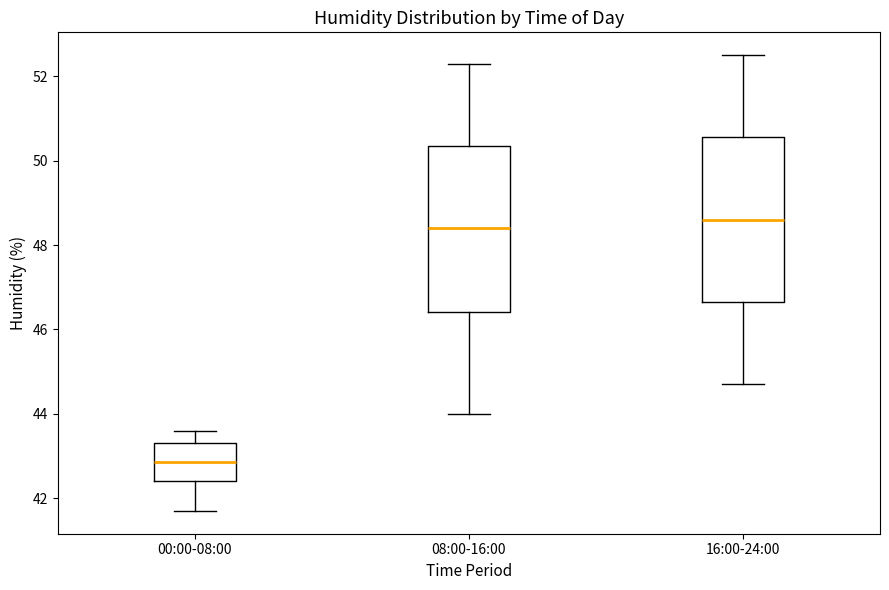

Reading left to right, transcribe this box plot: for each box, give where its median line is, the range the box spans, and where its two whiskers end, as read against the y-axis. The values are not printed on the chart, so give them approximately, as read against the axis.

00:00-08:00: median 42.8, box 42.4 to 43.4, whiskers 41.8 to 43.6
08:00-16:00: median 48.4, box 46.4 to 50.4, whiskers 44.0 to 52.4
16:00-24:00: median 48.6, box 46.6 to 50.6, whiskers 44.8 to 52.6